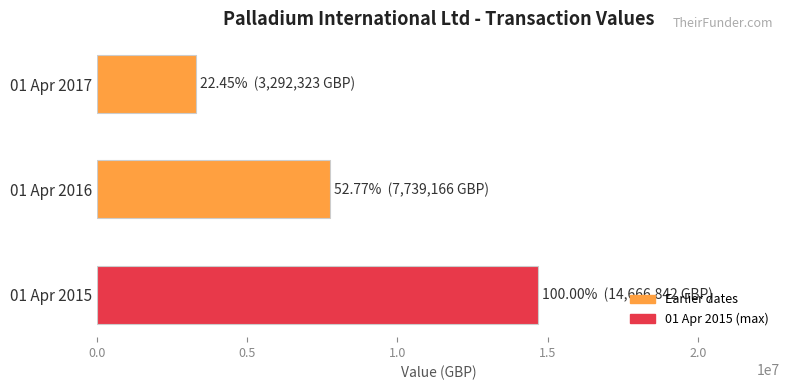

What is the change in value from 01 Apr 2015 to 01 Apr 2016?

-6927676